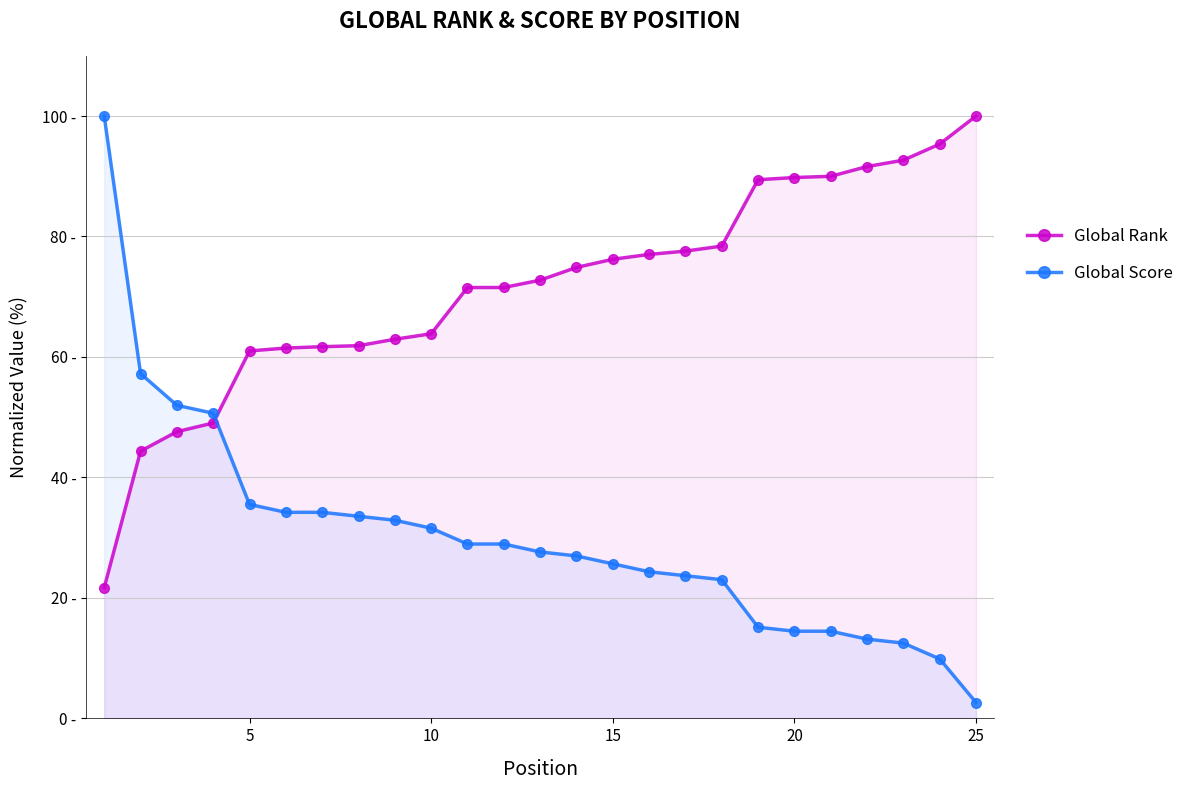

The Global Score series shows 14.5 at 20. True or false?

True